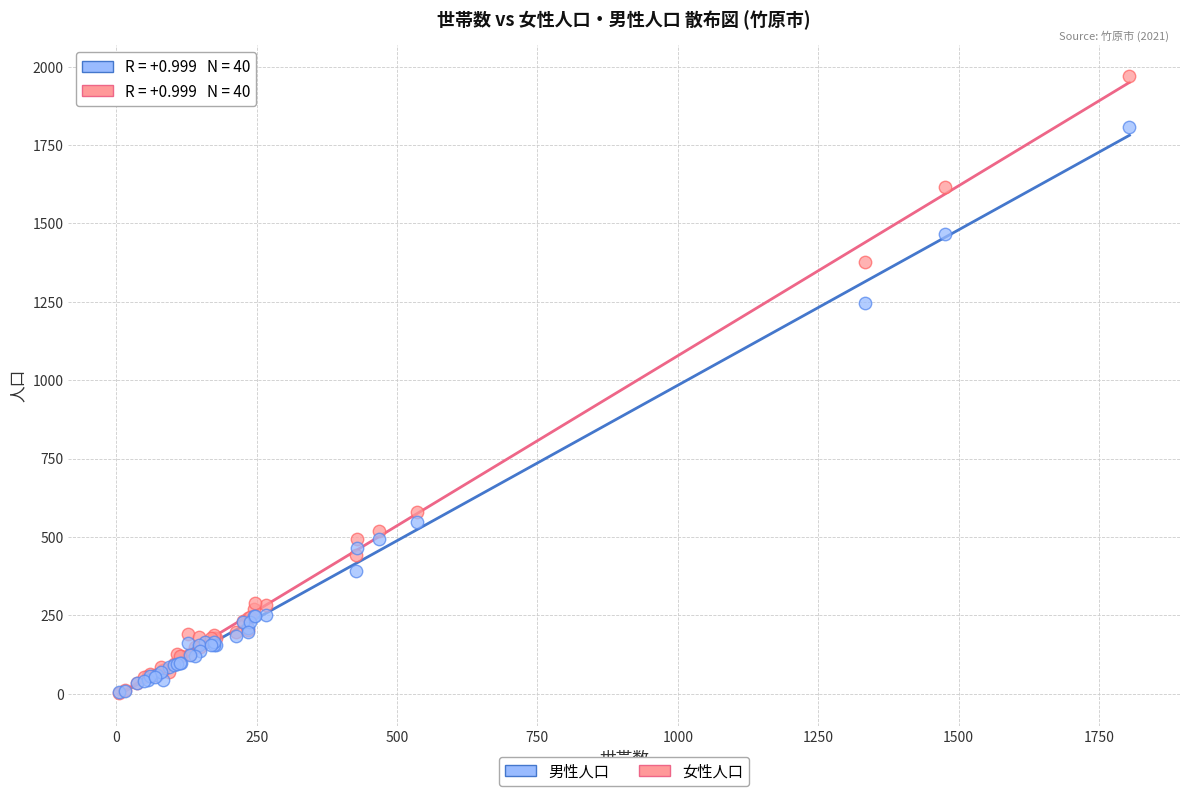

In the 女性人口 series, what Y value is closest to 987?

1378